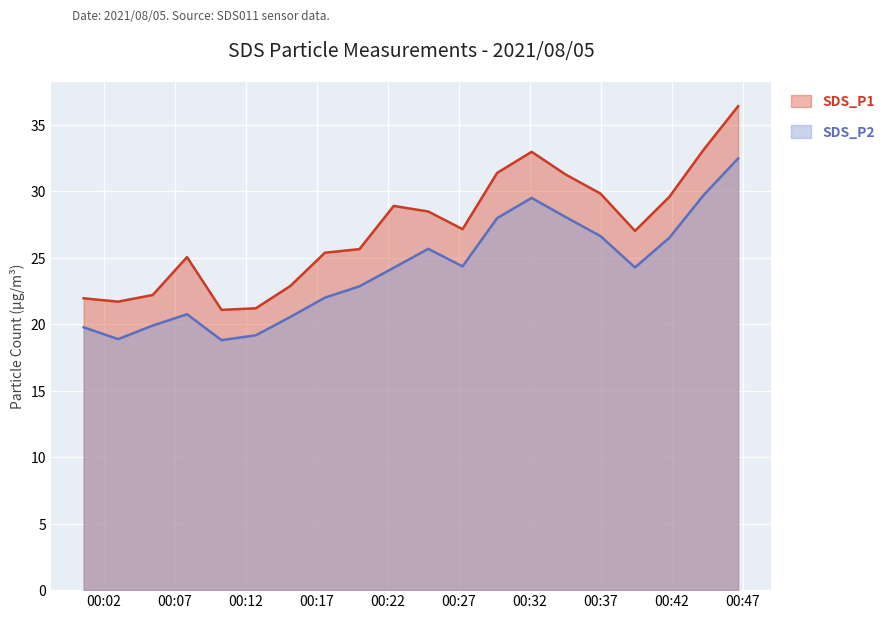

Reading left to right, list all the values displayed in this chart.

SDS_P1: 21.9	21.7	22.2	25.1	21.1	21.2	22.9	25.4	25.6	28.9	28.5	27.1	31.4	33.0	31.2	29.8	27.0	29.6	33.1	36.4
SDS_P2: 19.8	18.9	19.9	20.8	18.8	19.2	20.6	22.0	22.9	24.2	25.7	24.4	28.0	29.5	28.1	26.6	24.3	26.5	29.7	32.5